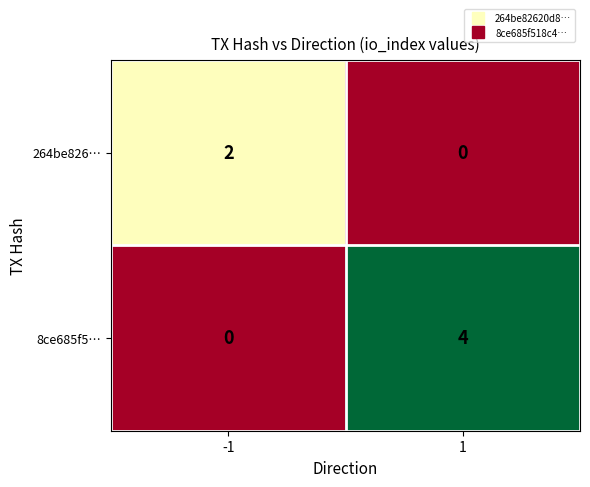

Reading right to left, what are all the values shown in this chart?

264be826…: 0	2
8ce685f5…: 4	0